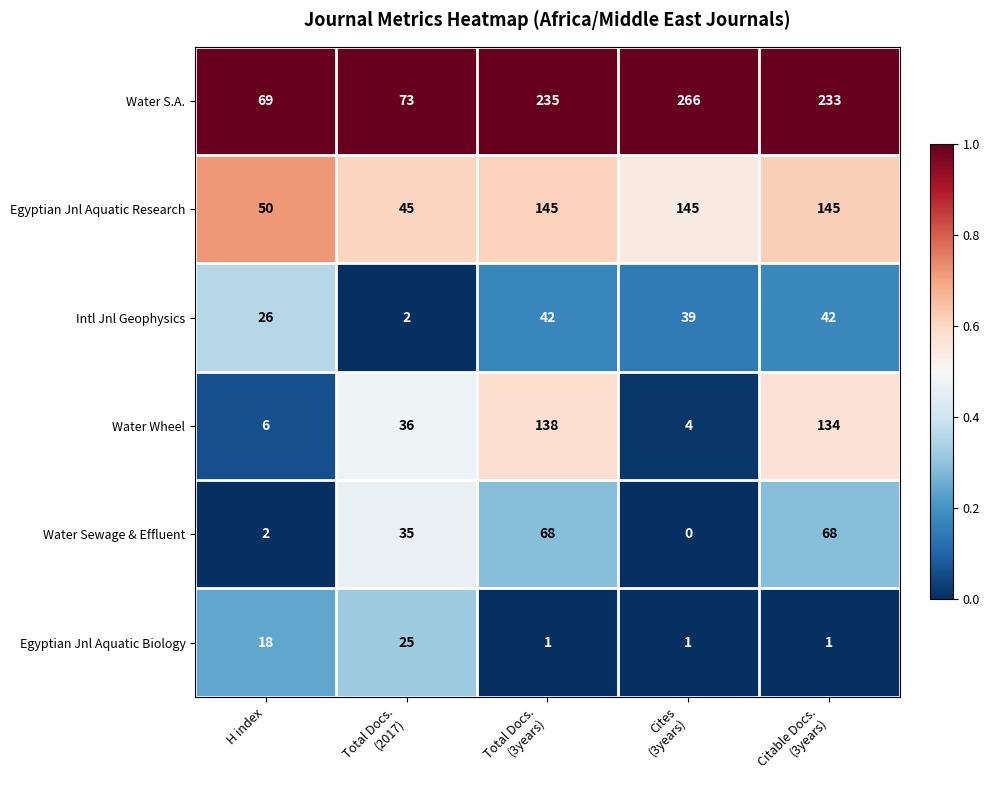

At how many categories does at least one series exceed 0?

5